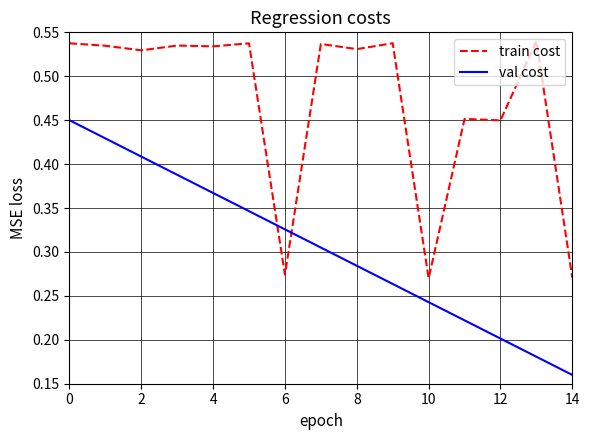

True or false: val cost and train cost cross at least once.

True